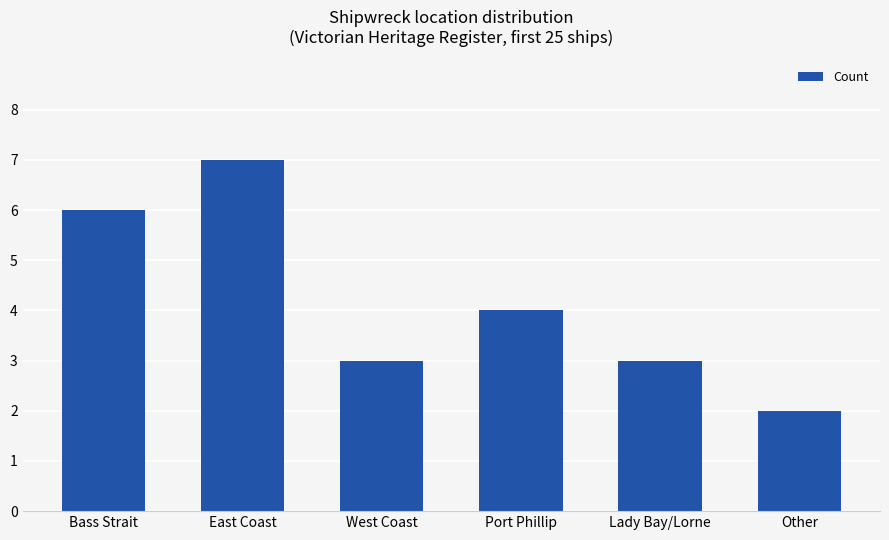

Count the number of categories in the chart.

6